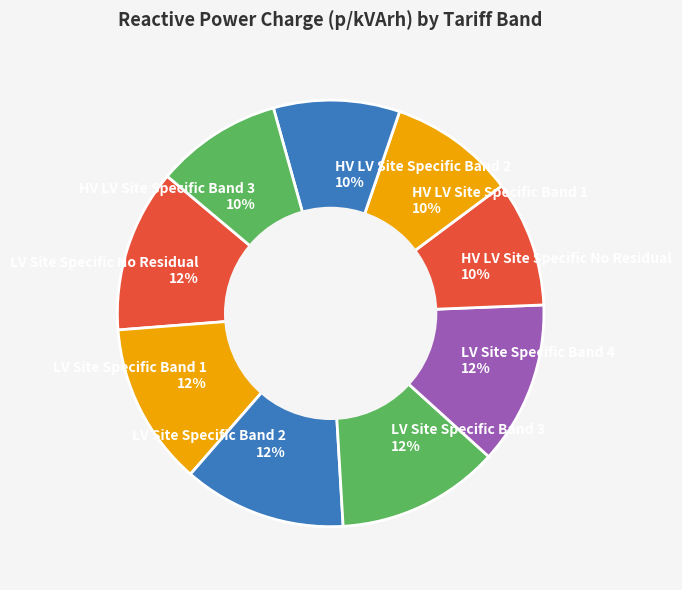

True or false: LV Site Specific No Residual accounts for 6% of the total.

False